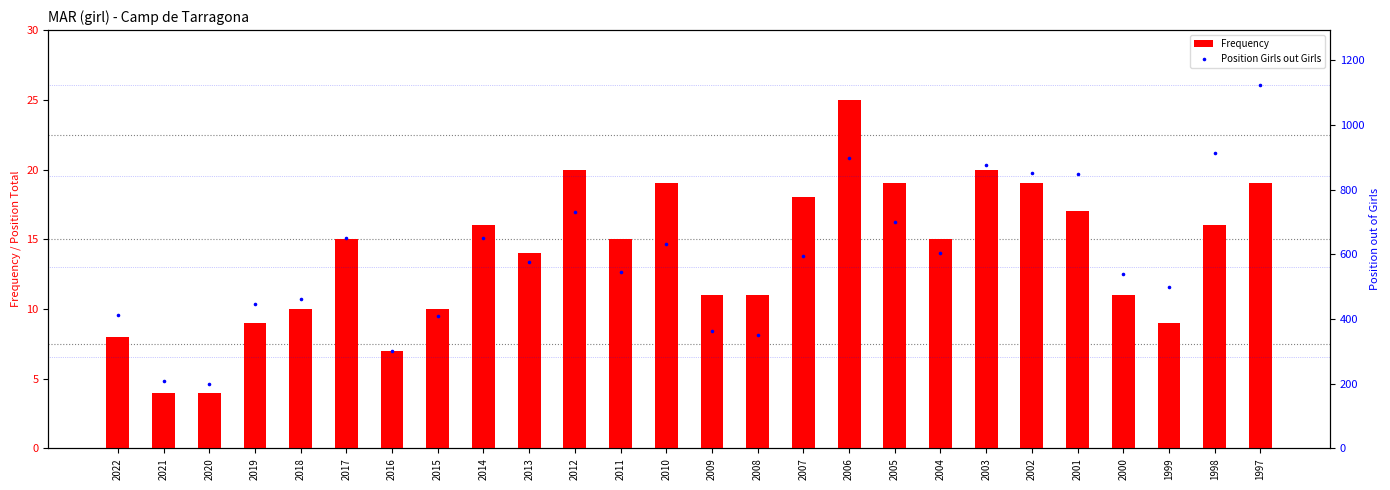

Is the value of Frequency at 2006 greater than the value of Position Girls out Girls at 2011?

No